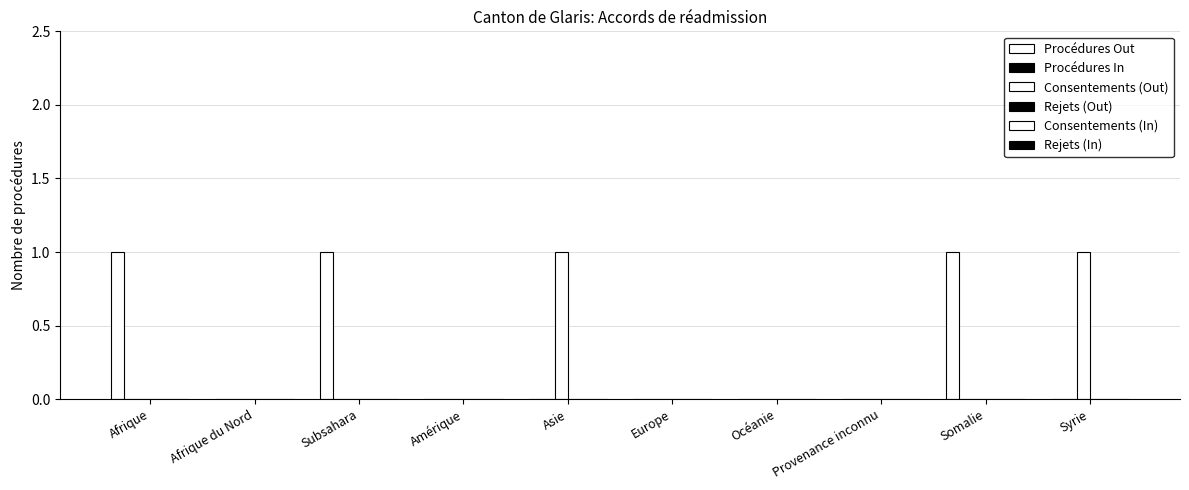

Are the bars horizontal?

No